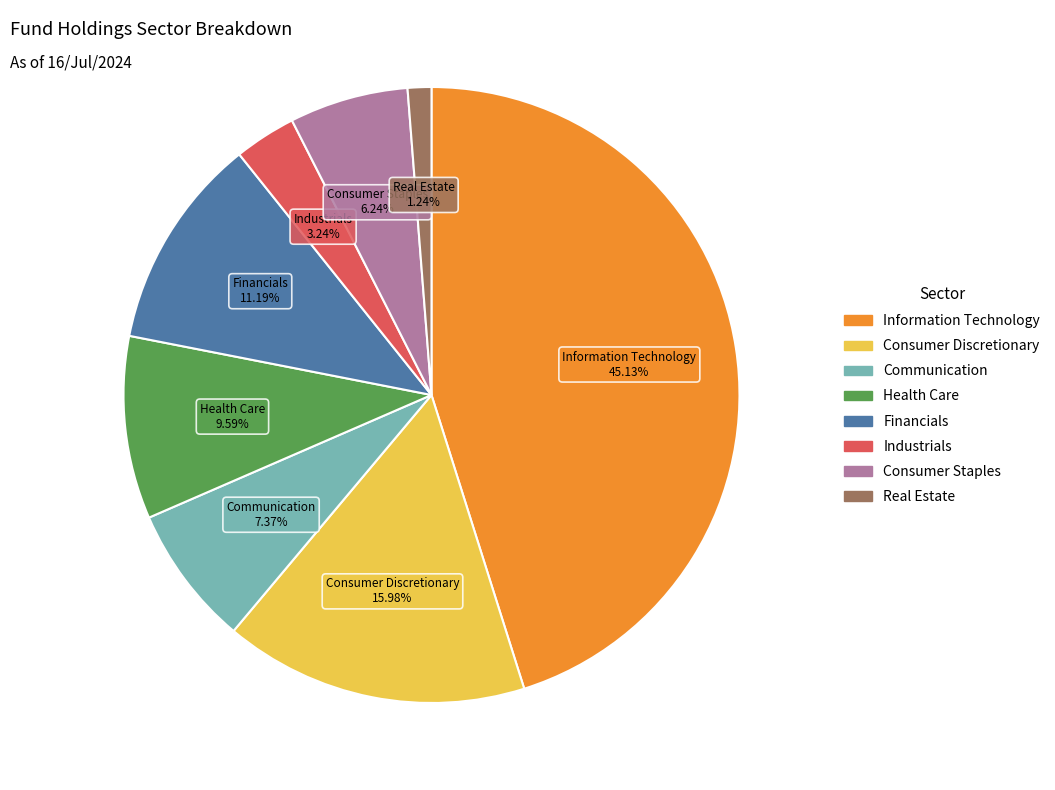

To the nearest percent, what is the average slice percentage?

12%